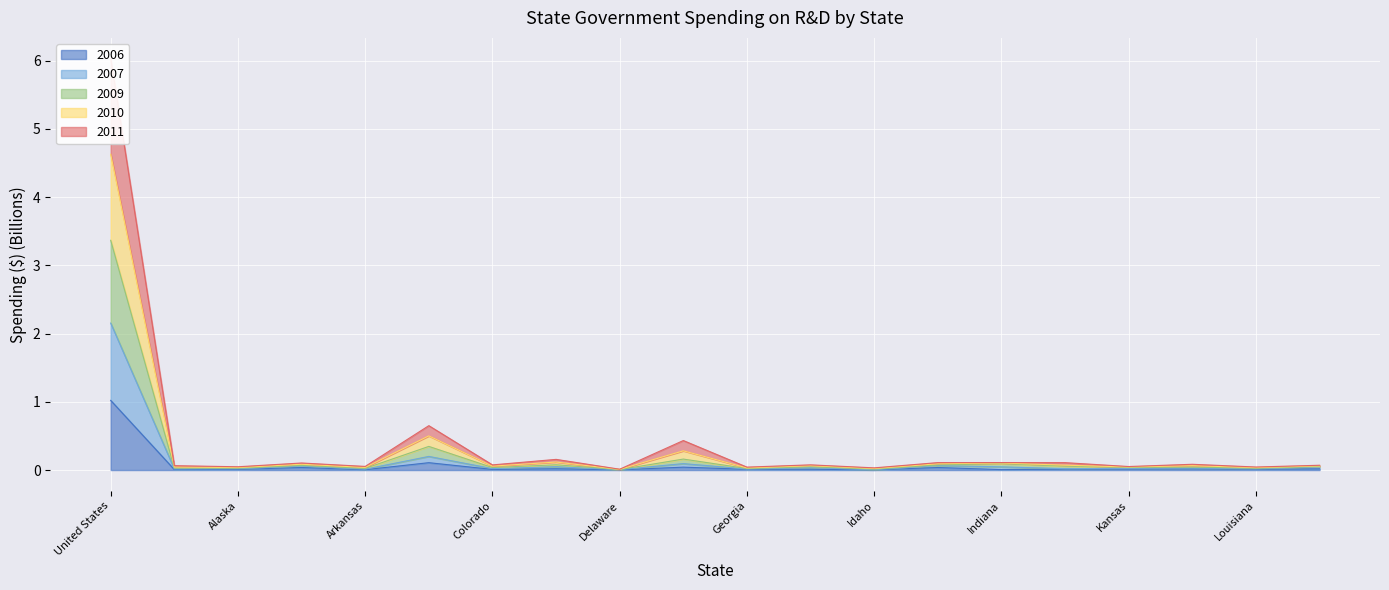

Is it true that 2006 equals 0.0 at Idaho?

False